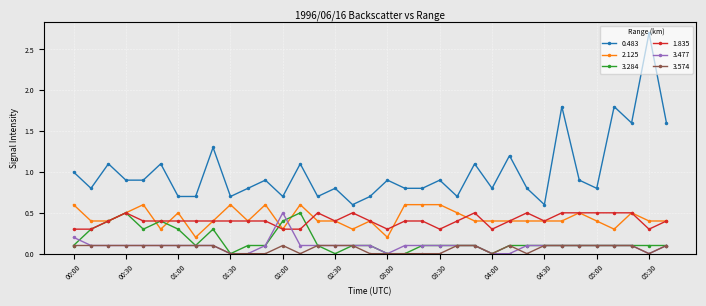

True or false: 3.284 and 0.483 intersect in this chart.

False